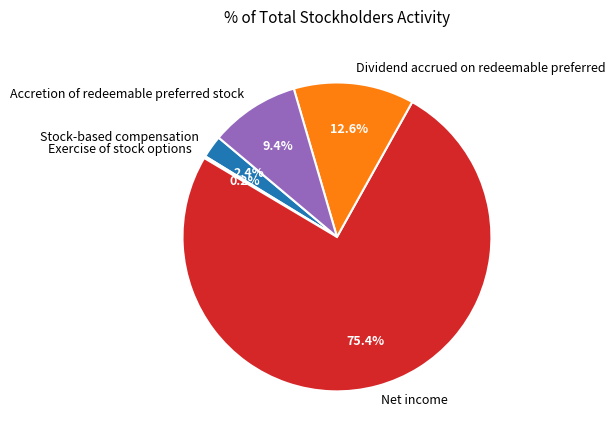

The Stock-based compensation slice represents 2% of the pie. True or false?

True